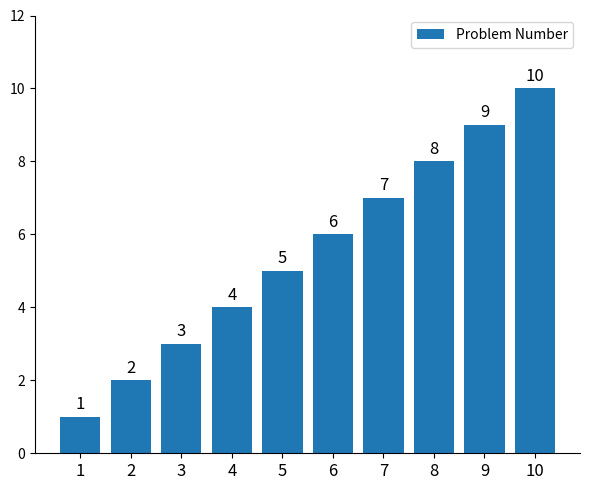

List the labels in order of value, largest first.

10, 9, 8, 7, 6, 5, 4, 3, 2, 1